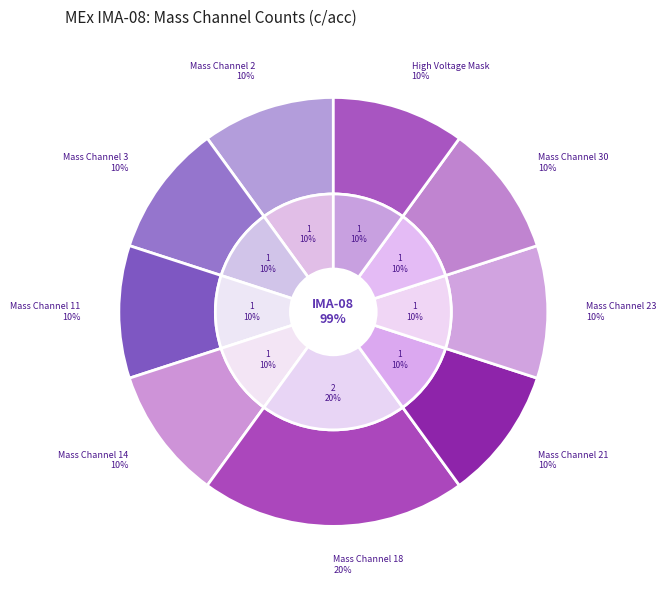

True or false: Mass Channel 11 accounts for 1% of the total.

False